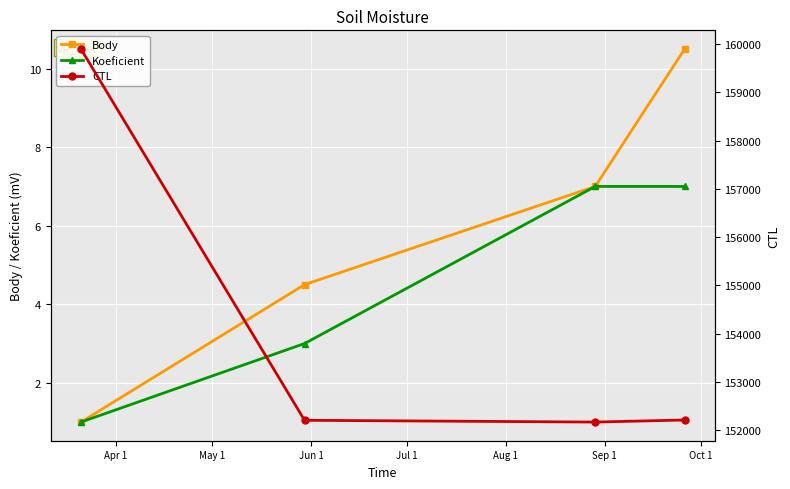

What is the maximum value for Body?

10.5